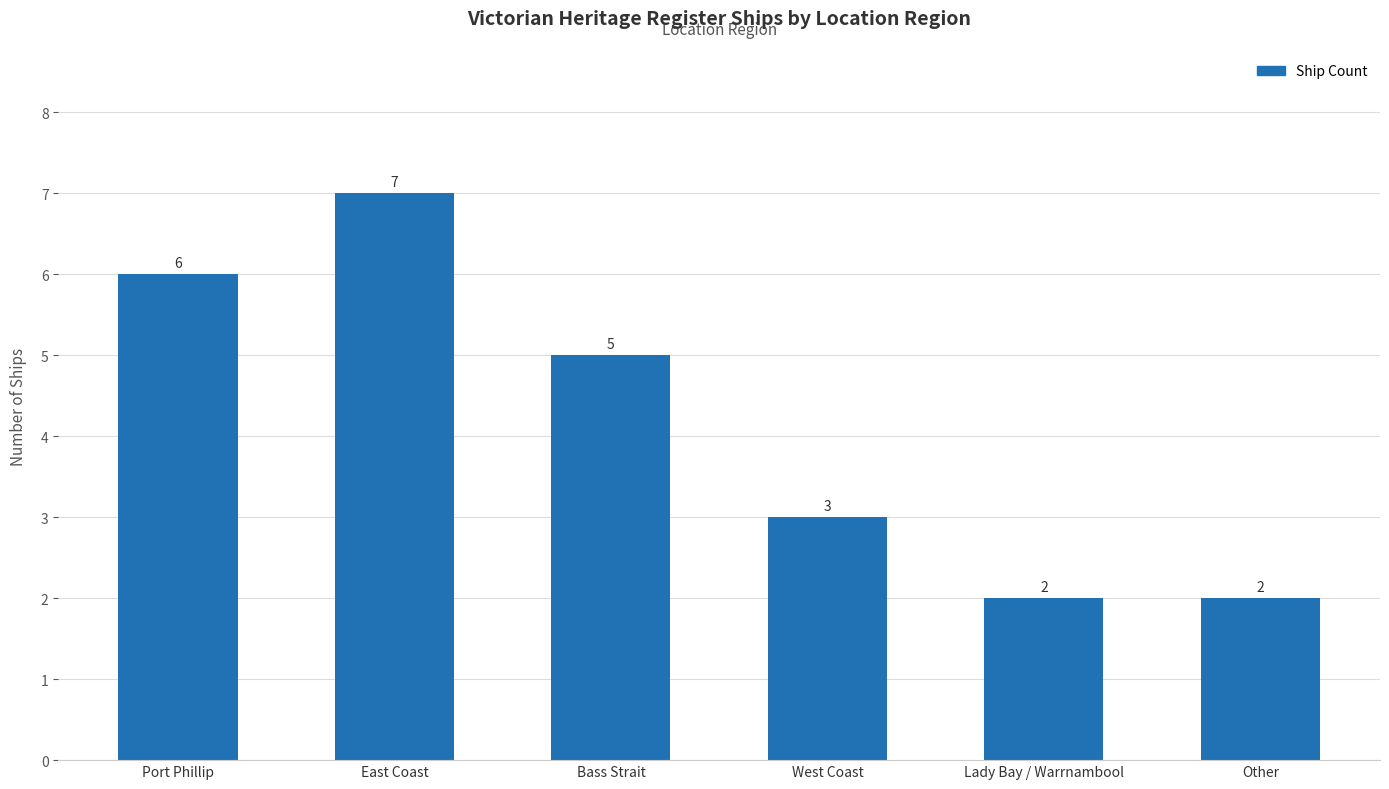

What is the sum of all values?

25